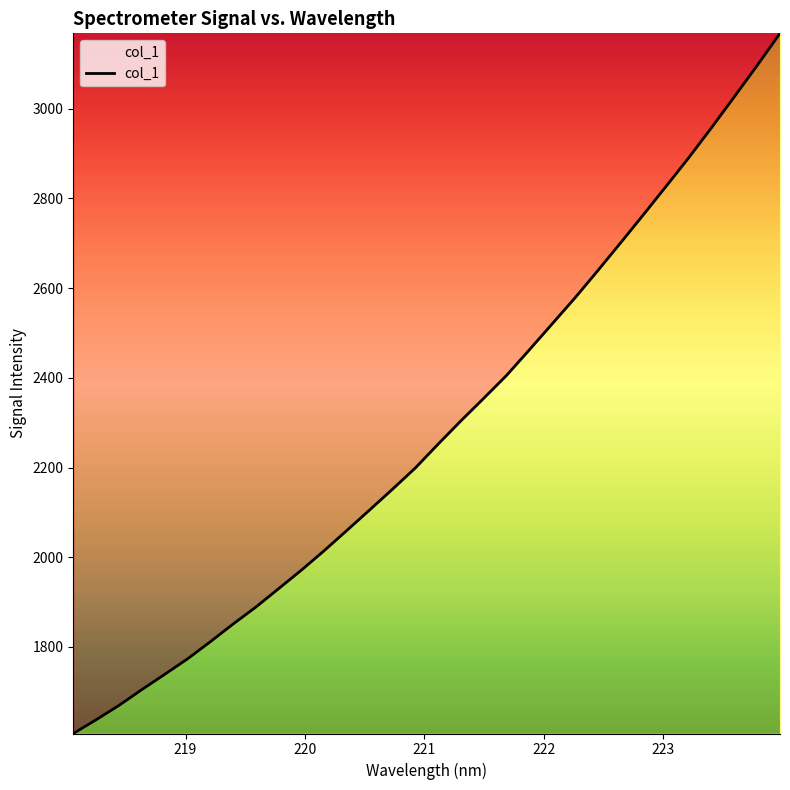

What is the average value?

2283.3